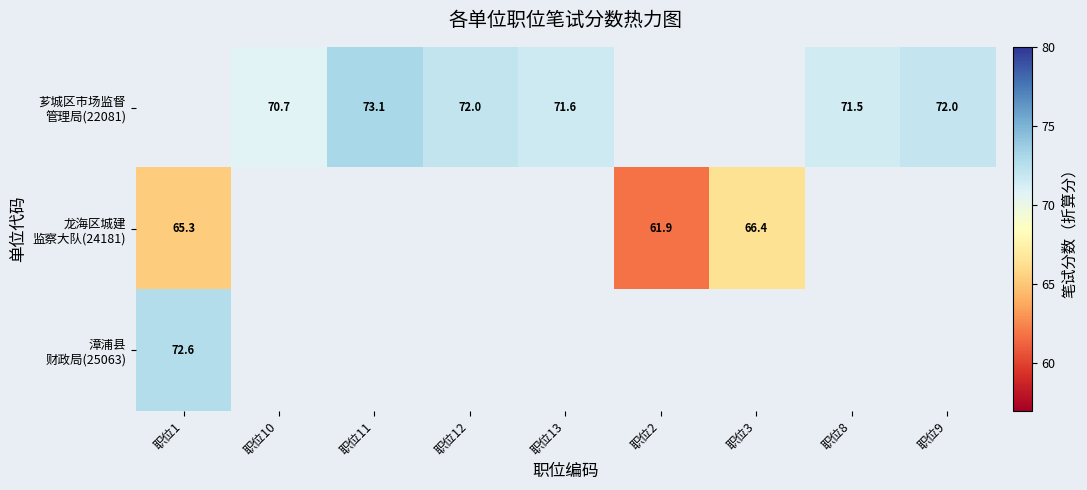

What is the highest value of the 龙海区城建 监察大队(24181) series?

66.4